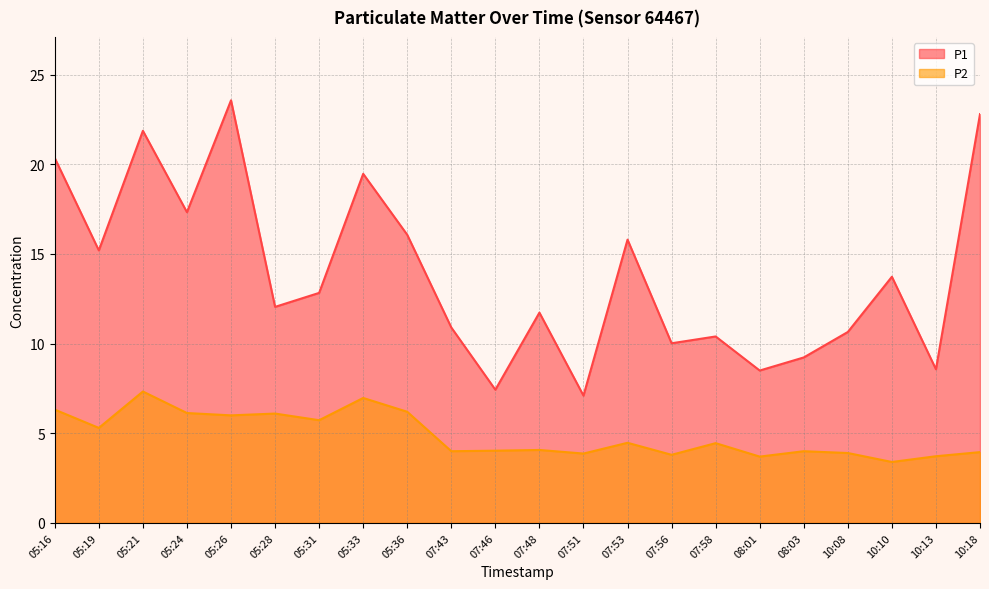

True or false: P2 and P1 intersect in this chart.

False